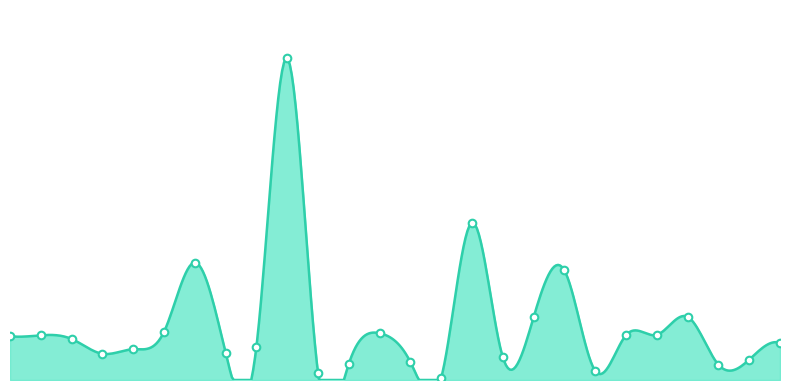

Which series contains the lowest Y value?

All Others